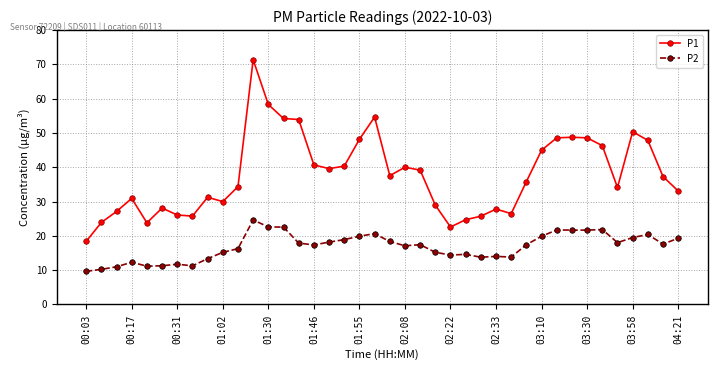

True or false: P2 and P1 cross at least once.

False